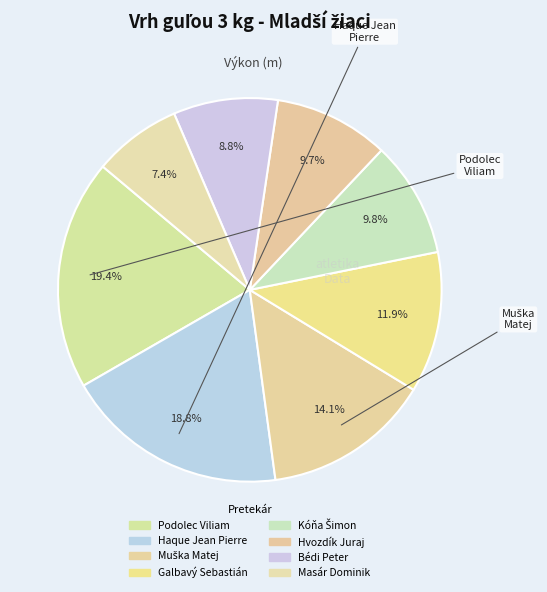

To the nearest percent, what percentage of the pie is Kóňa Šimon?

10%